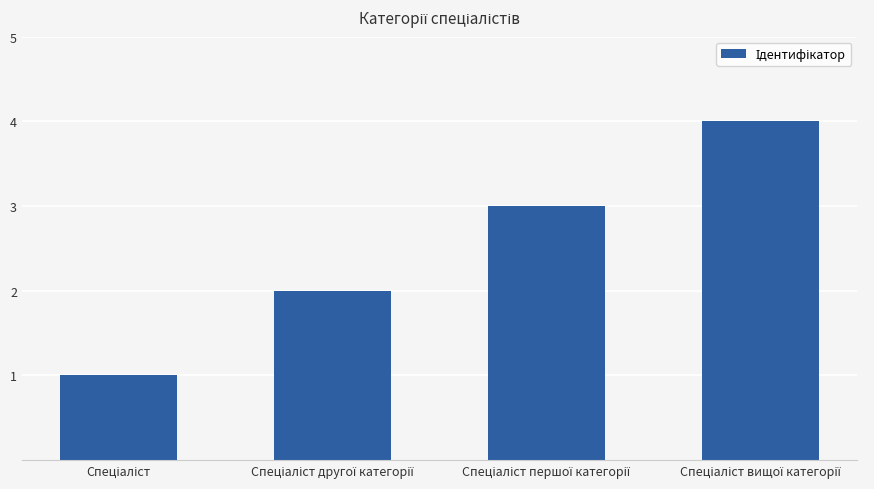

What is the greatest value displayed?

4